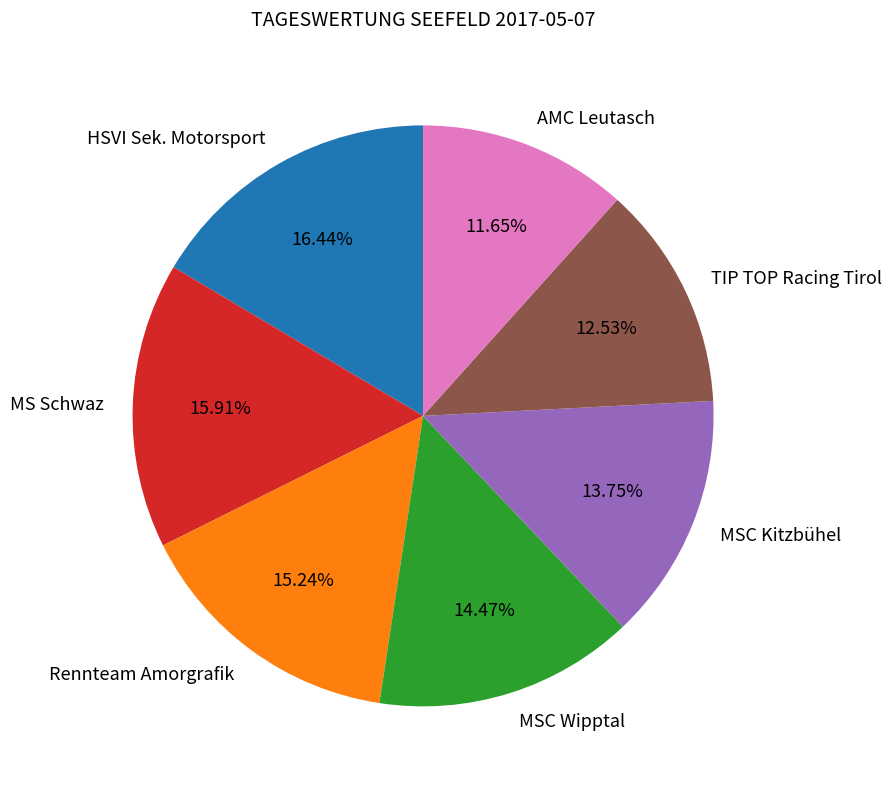

Rank the categories by value from highest to lowest.

HSVI Sek. Motorsport, MS Schwaz, Rennteam Amorgrafik, MSC Wipptal, MSC Kitzbühel, TIP TOP Racing Tirol, AMC Leutasch